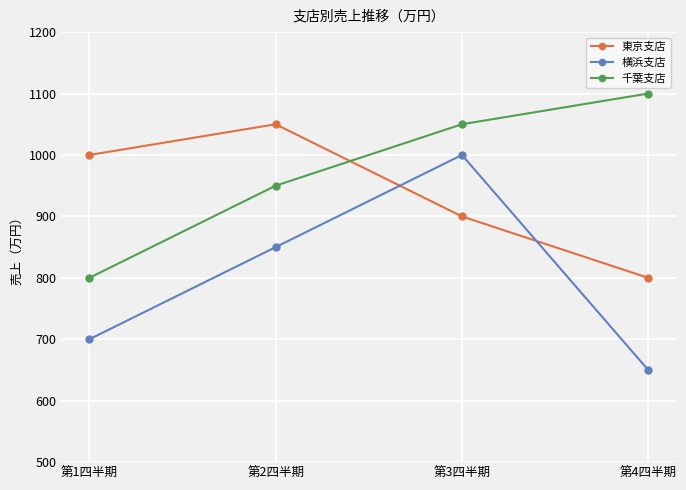

List the series in order of their peak value, highest first.

千葉支店, 東京支店, 横浜支店